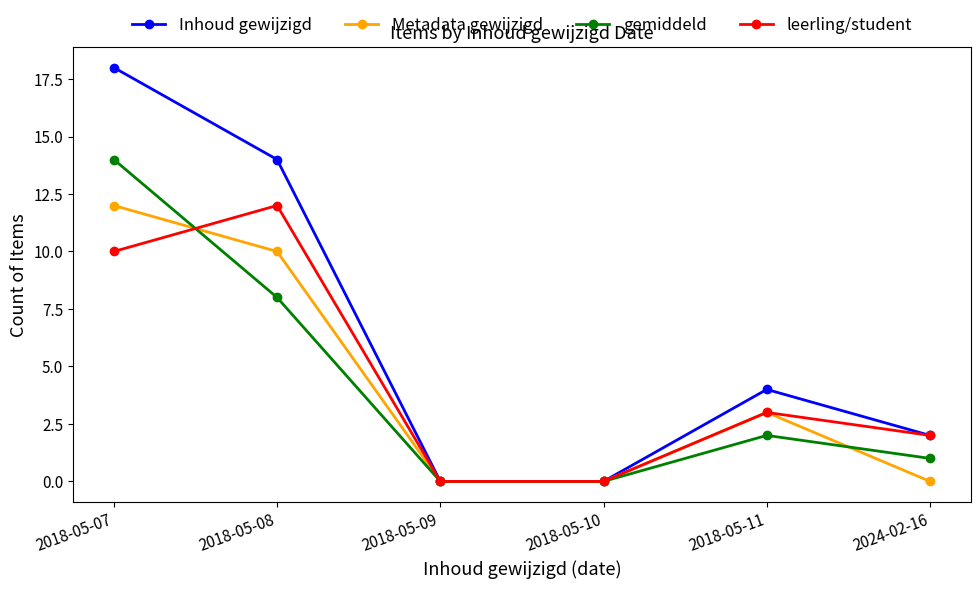

How many values in the Inhoud gewijzigd series are below 4?

3